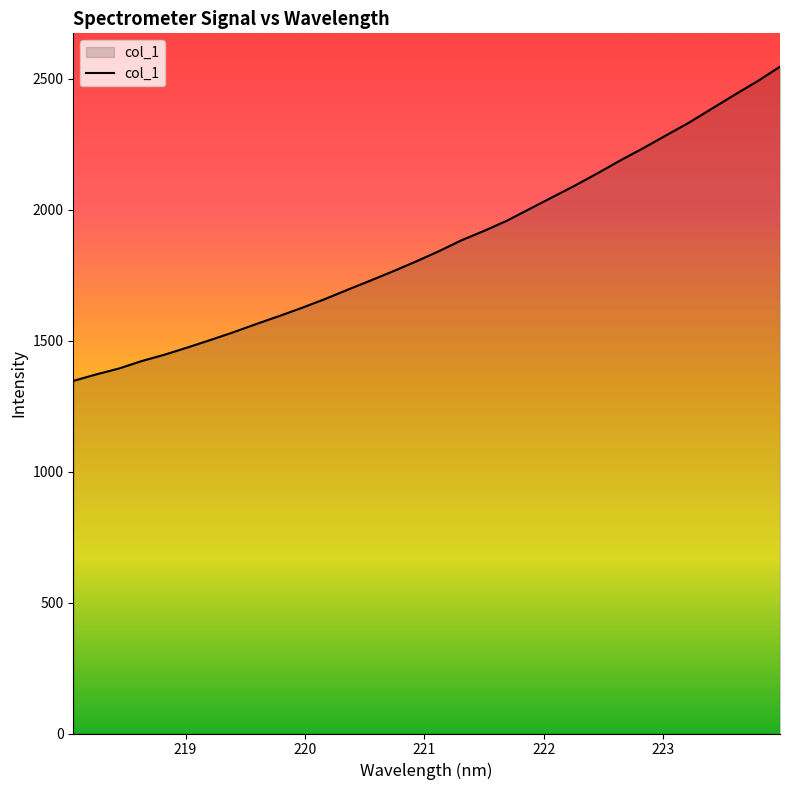

What is the minimum value shown in the chart?

1346.6